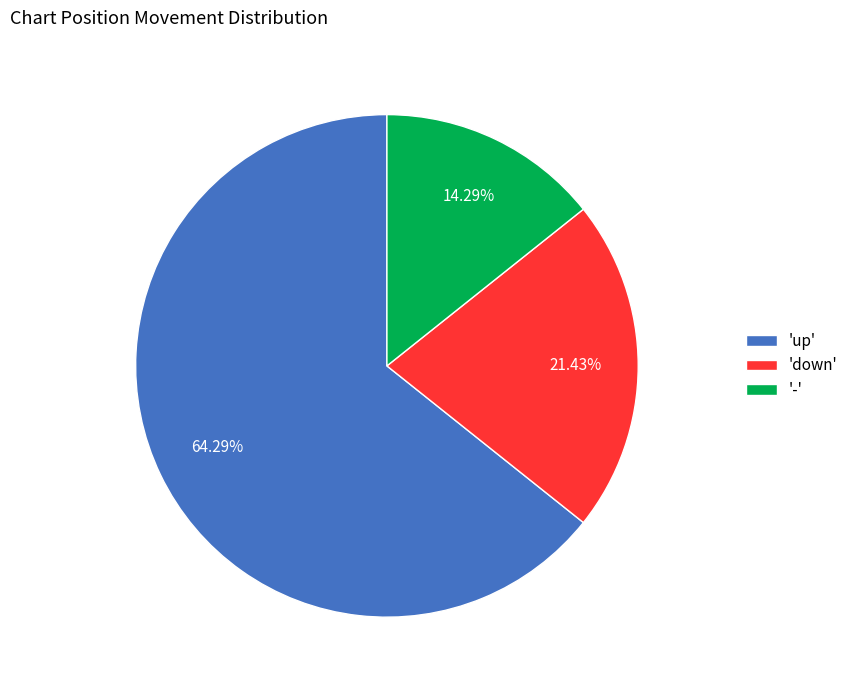

What is the ratio of the value at 'up' to the value at 'down'?

3.0